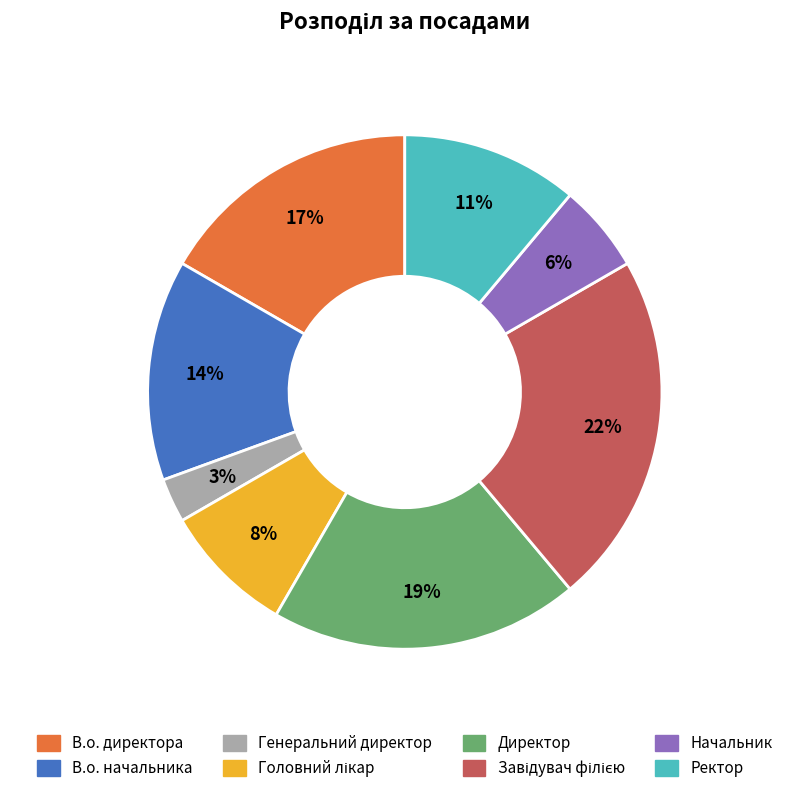

Is there any slice that represents more than half of the pie?

No